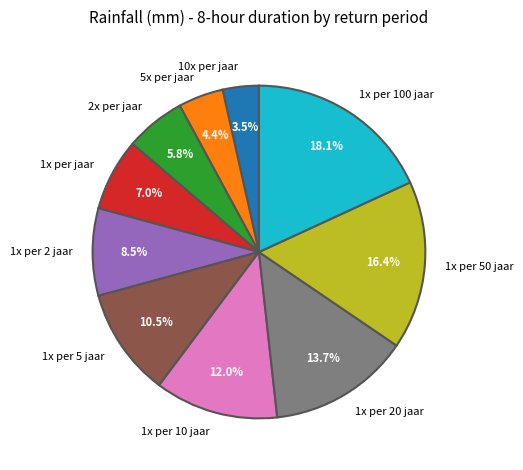

Approximately how many times larger is the value at 1x per 20 jaar compared to 1x per jaar?

2.0